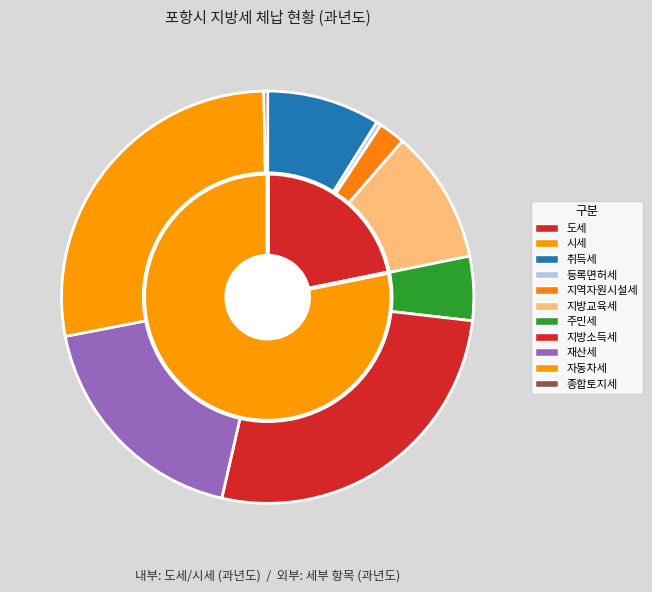

What percentage is NOT represented by 지방교육세?

89.5%